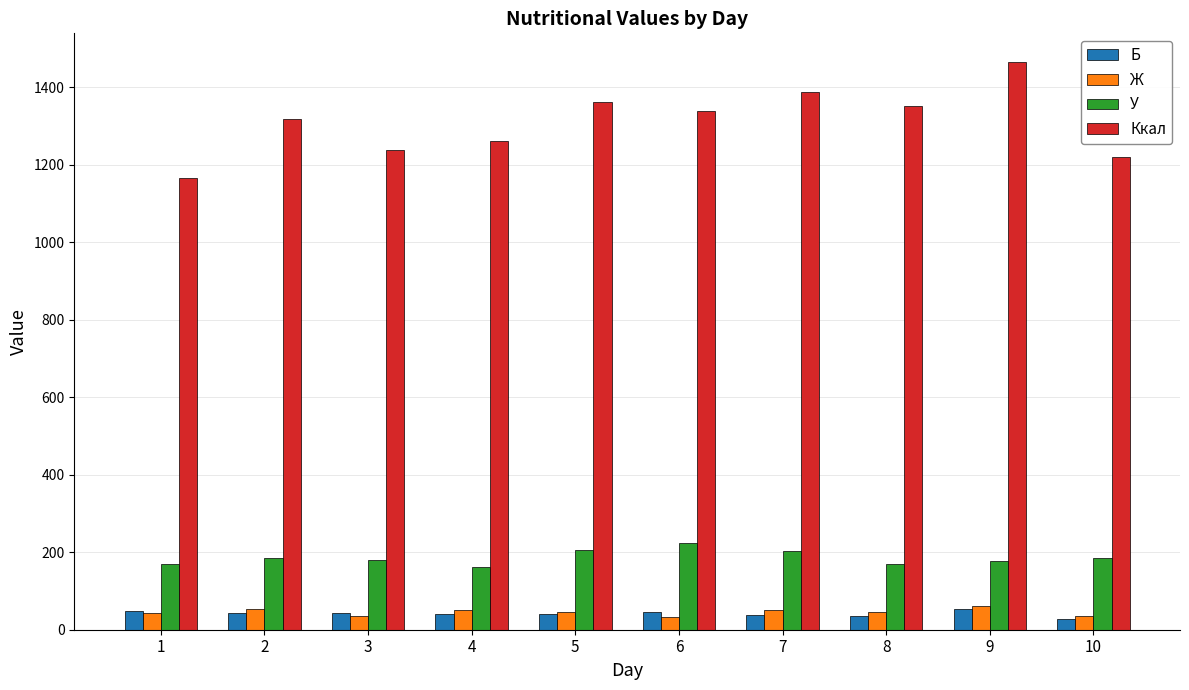

What is the difference between the second highest and minimum values in the Б series?

21.4